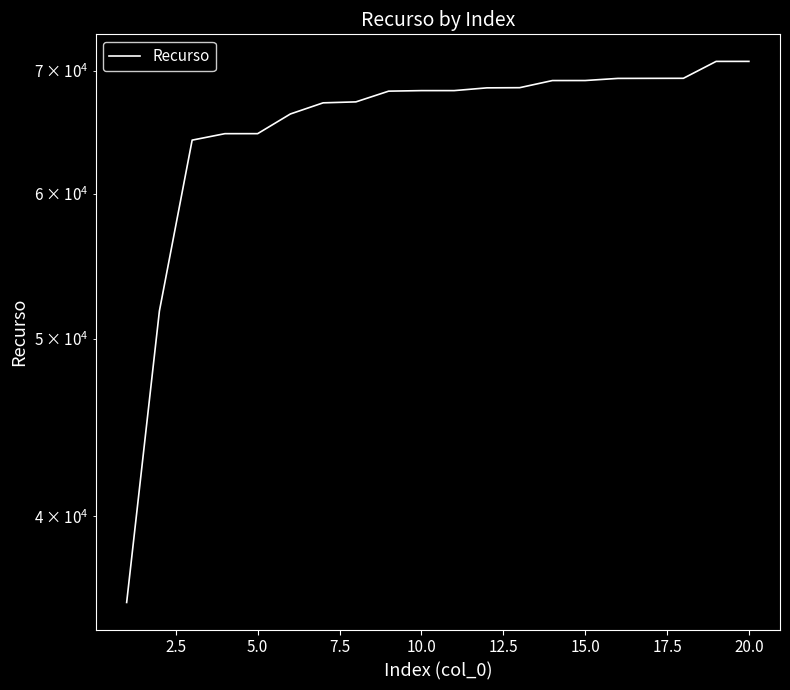

What is the sum of all values?

1312343